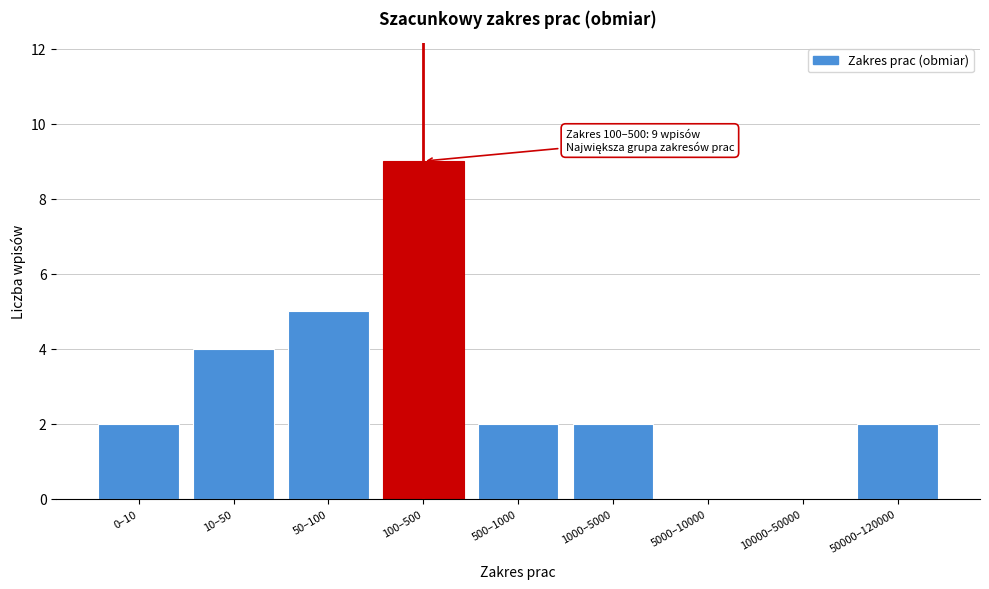

Reading left to right, extract all data points from this chart.

0–10=2	10–50=4	50–100=5	100–500=9	500–1000=2	1000–5000=2	5000–10000=0	10000–50000=0	50000–120000=2